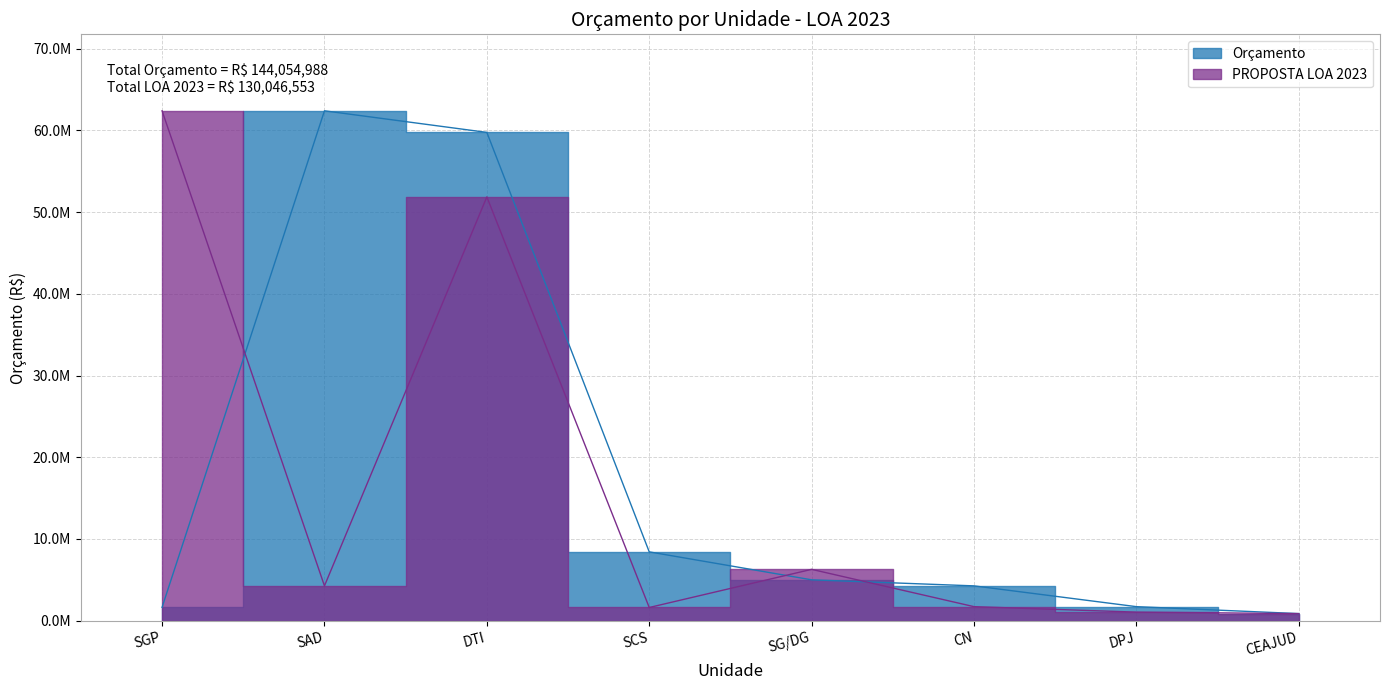

Reading right to left, what are all the values shown in this chart?

Orçamento: CEAJUD=866257	DPJ=1715557	CN=4259200	SG/DG=5000000	SCS=8420610	DTI=59758135	SAD=62400403	SGP=1634826
PROPOSTA LOA 2023: CEAJUD=866257	DPJ=1047000	CN=1715557	SG/DG=6281130	SCS=1613355	DTI=51863651	SAD=4259200	SGP=62400403